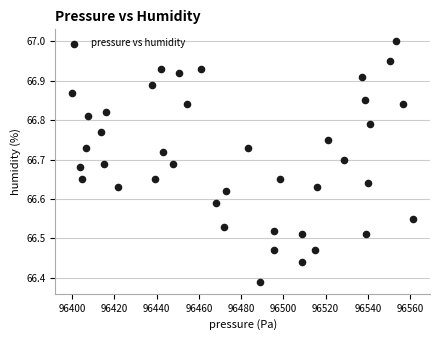

What is the range of X values (max minus min)?

161.2